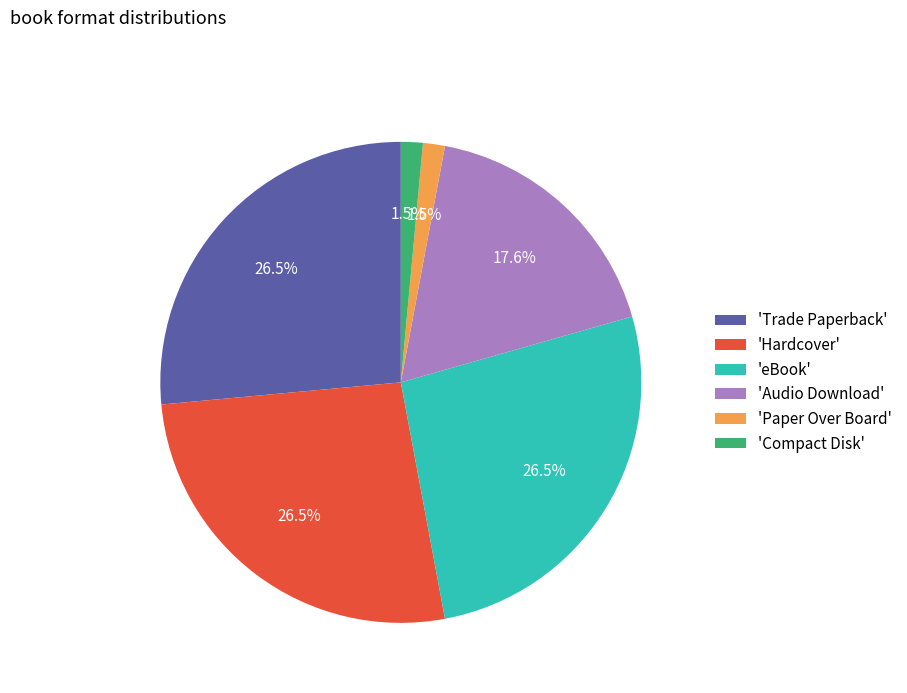

Does 'Trade Paperback' represent more than half of the total?

No